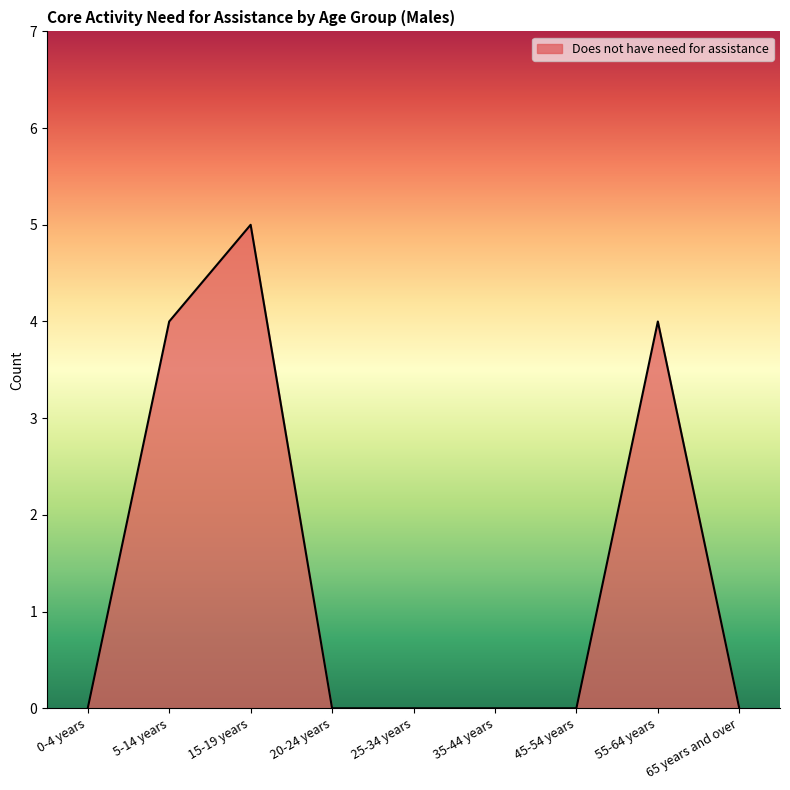

How many lines are shown in the chart?

1